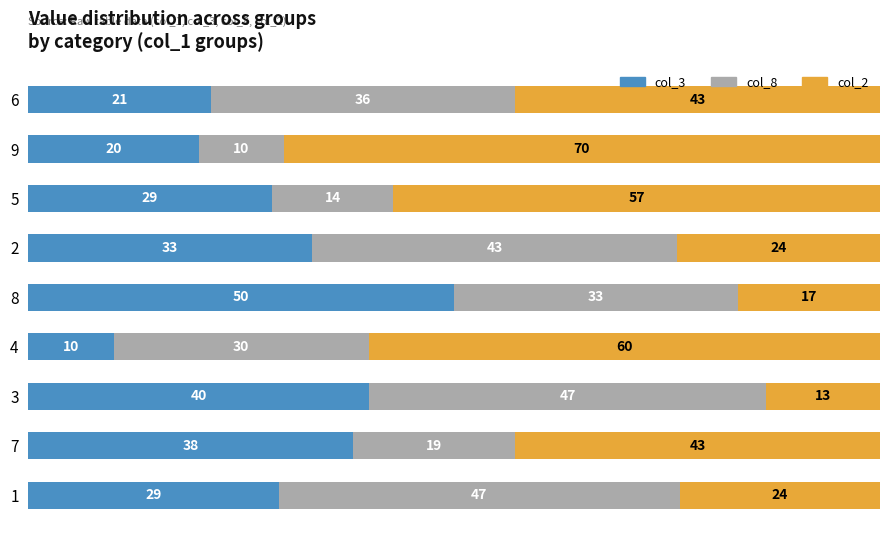

Which category has the lowest value in the col_3 series?

4